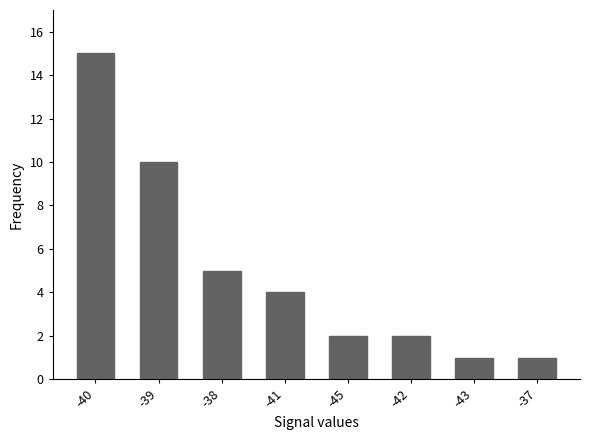

What is the approximate value at -42?

2